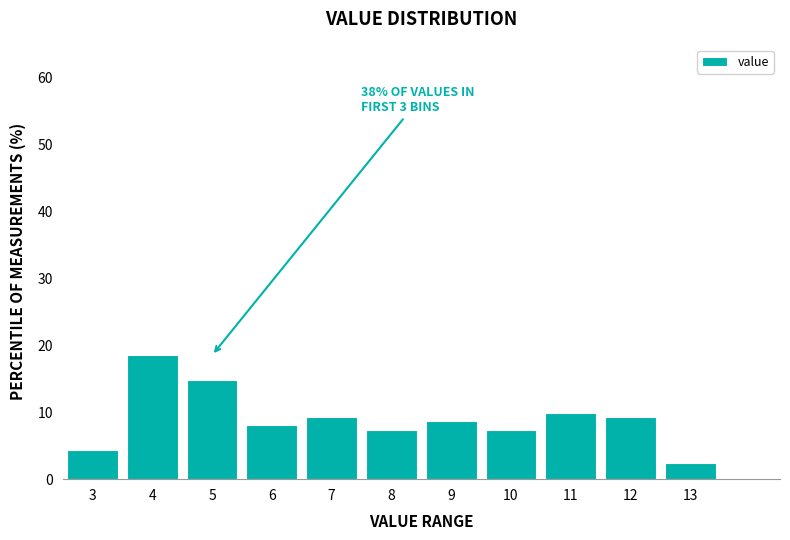

Reading right to left, extract all data points from this chart.

13=2.5	12=9.3	11=9.9	10=7.4	9=8.6	8=7.4	7=9.3	6=8.0	5=14.8	4=18.5	3=4.3